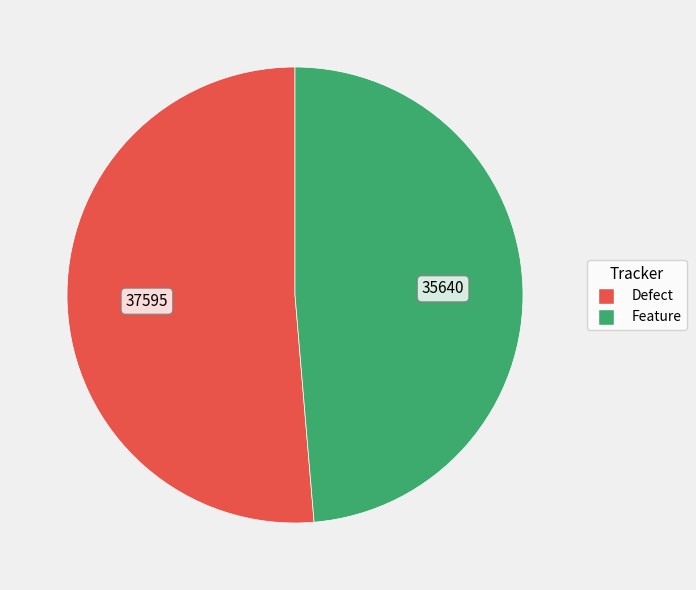

True or false: Feature accounts for 49% of the total.

True